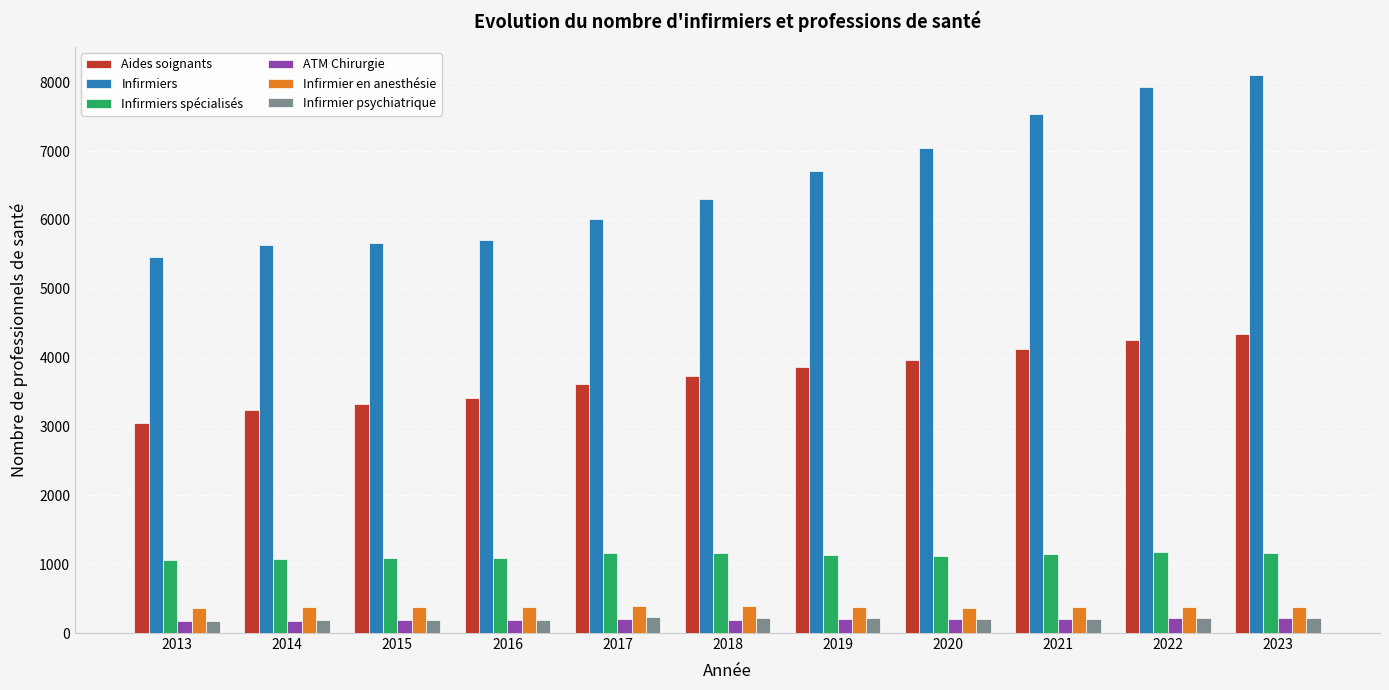

Which series has the widest spread of values?

Infirmiers